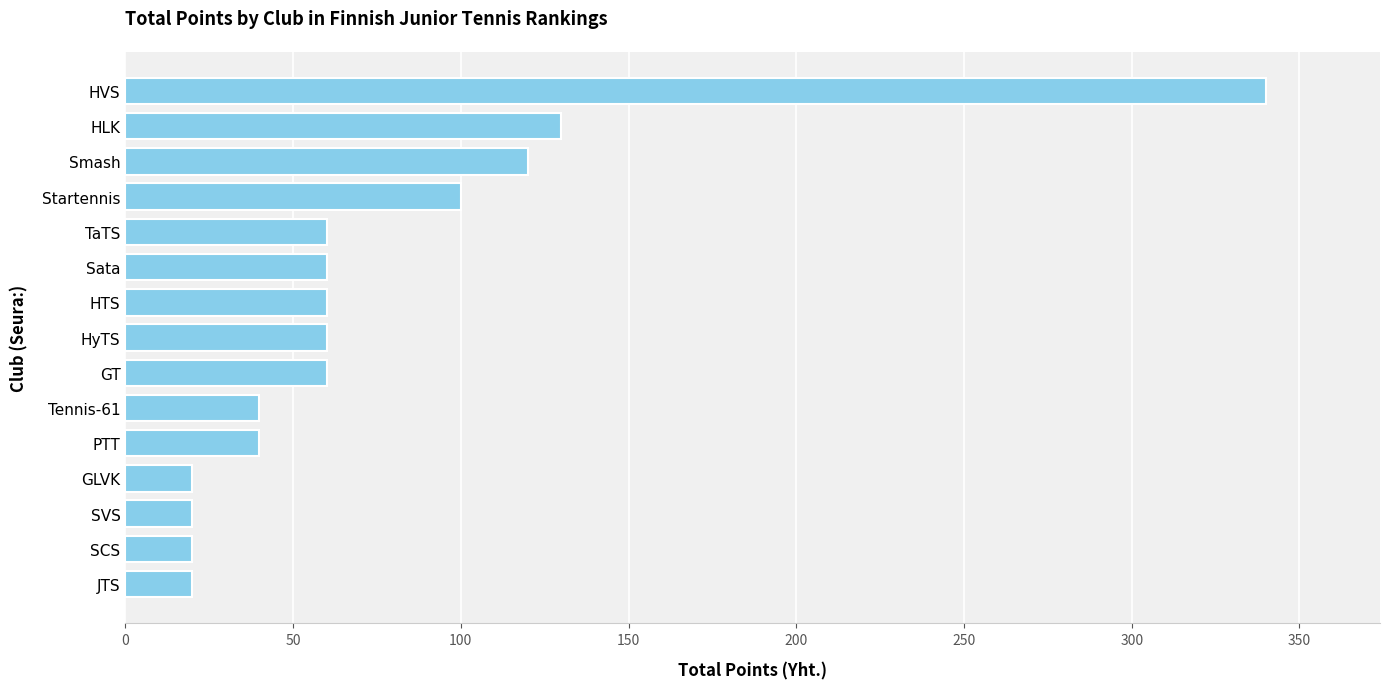

Reading top to bottom, extract all data points from this chart.

HVS=340	HLK=130	Smash=120	Startennis=100	TaTS=60	Sata=60	HTS=60	HyTS=60	GT=60	Tennis-61=40	PTT=40	GLVK=20	SVS=20	SCS=20	JTS=20